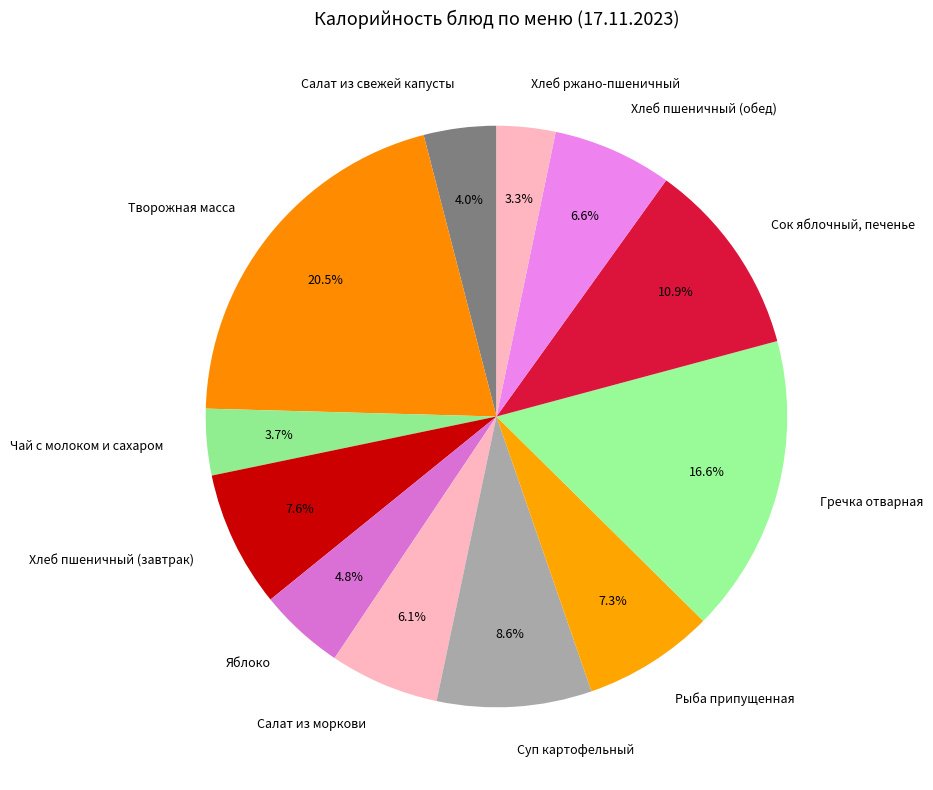

Does Творожная масса represent more than half of the total?

No